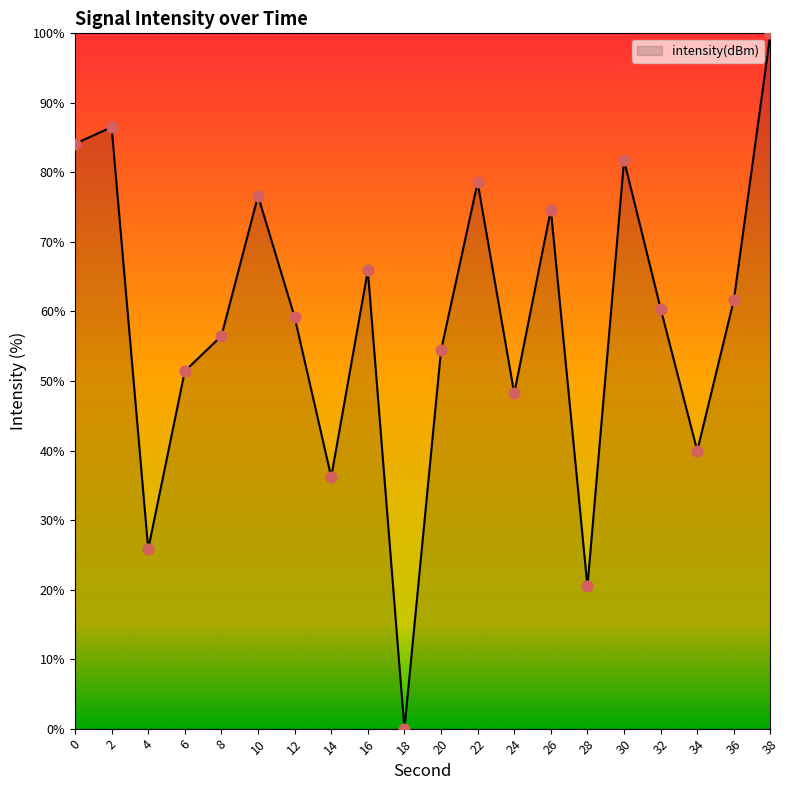

Which has a higher value, 8 or 34?

8